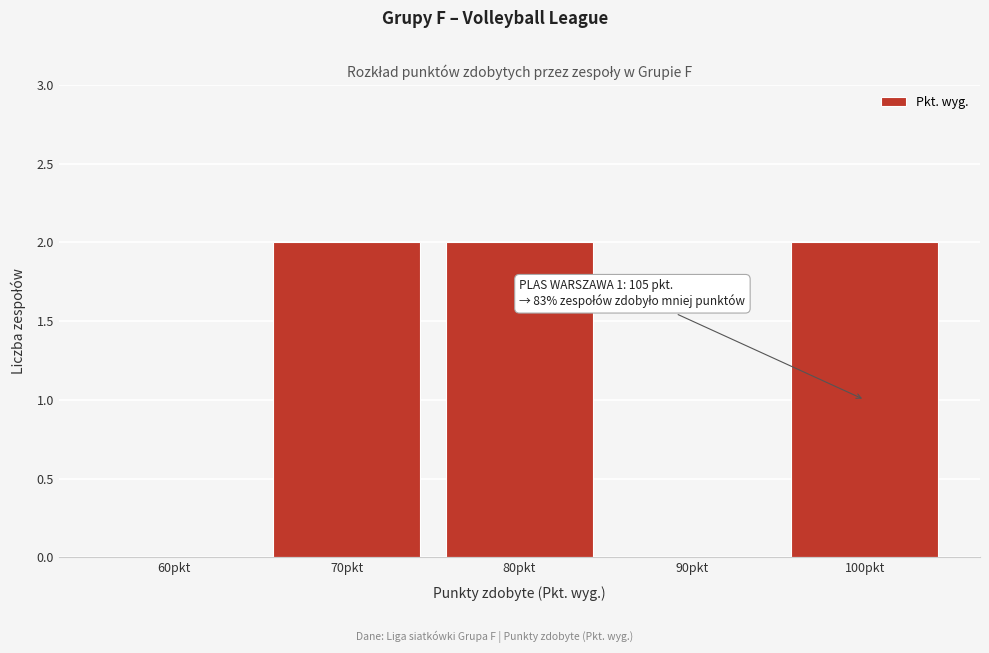

Reading left to right, list all the values displayed in this chart.

60pkt=0	70pkt=2	80pkt=2	90pkt=0	100pkt=2